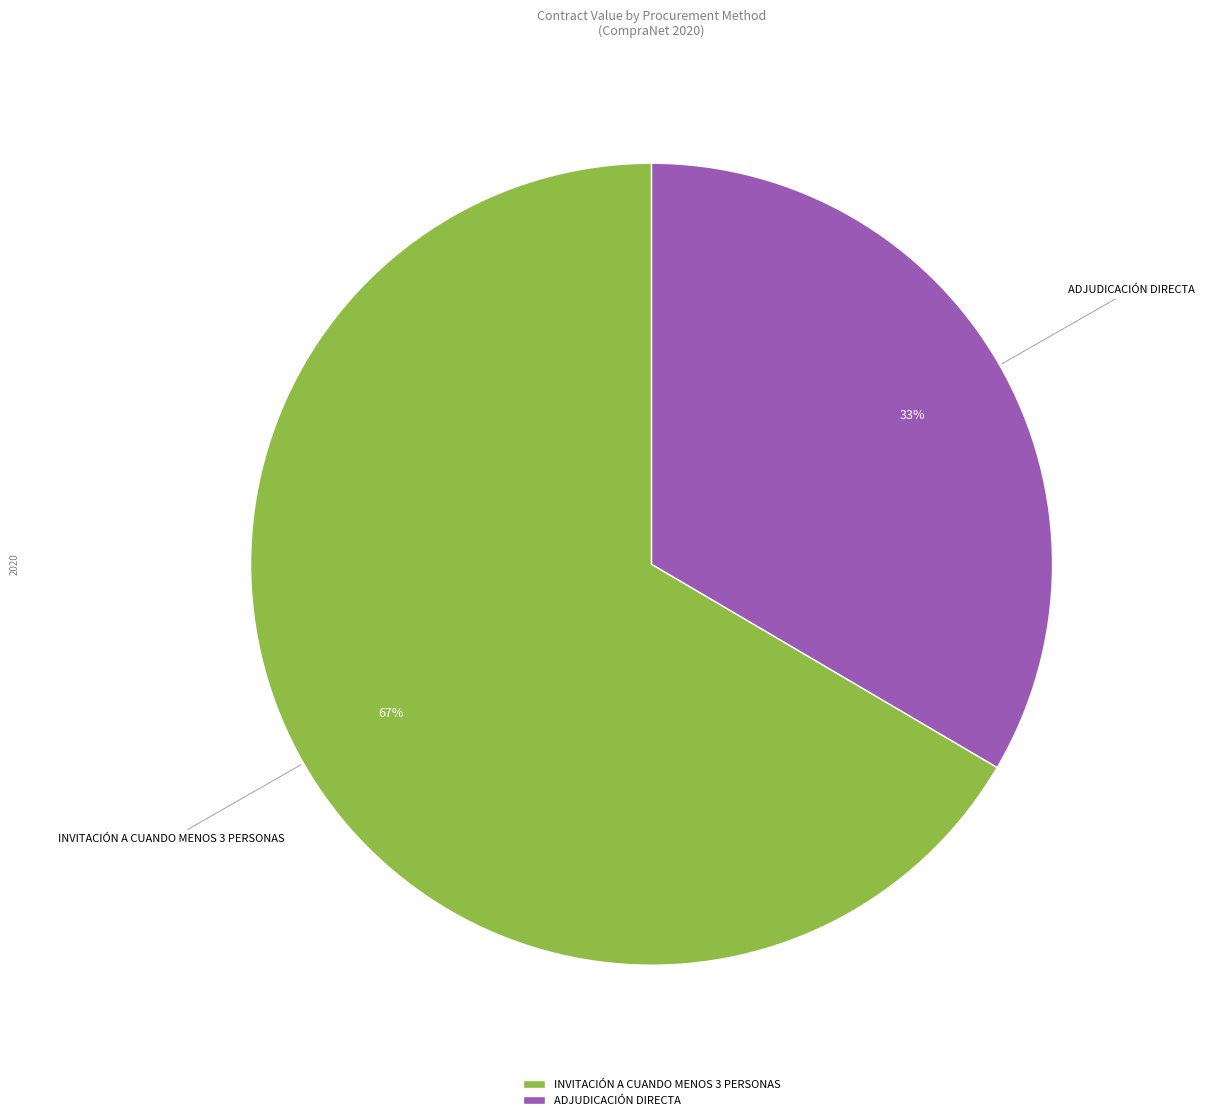

Approximately how many times larger is the value at ADJUDICACIÓN DIRECTA compared to INVITACIÓN A CUANDO MENOS 3 PERSONAS?

0.5